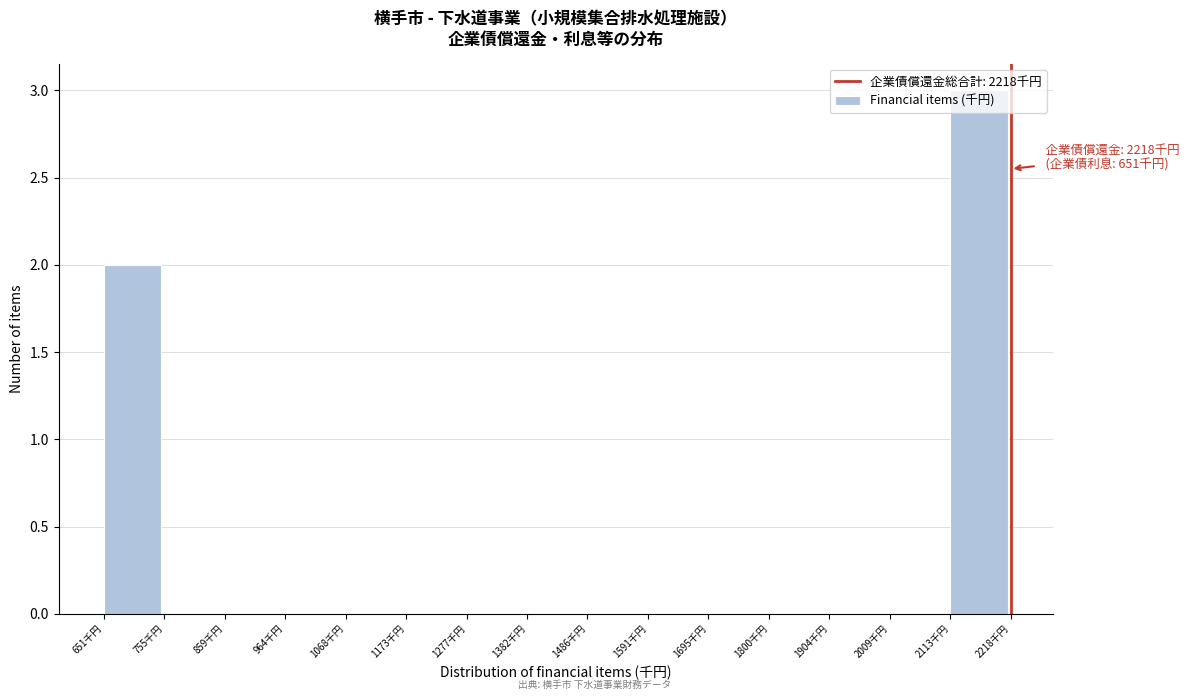

Over which range of the x-axis is the bar tallest?

2120 to 2220